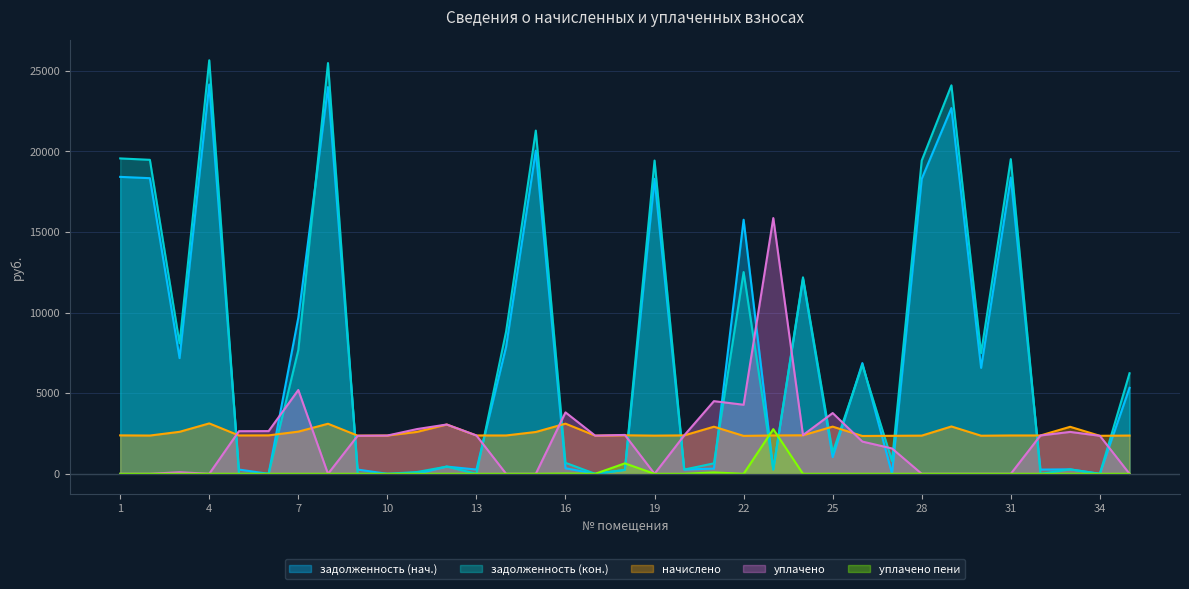

How many interior local peaks does the уплачено пени series have?

5